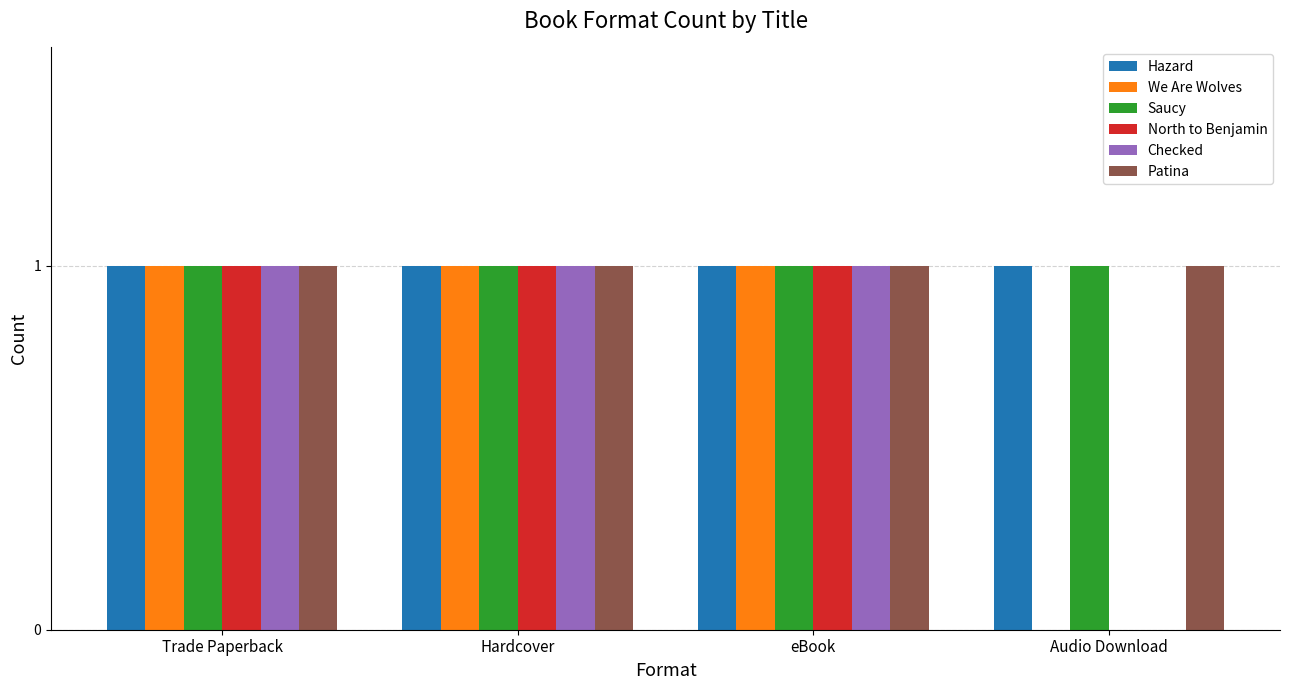

How many groups of bars are there?

4